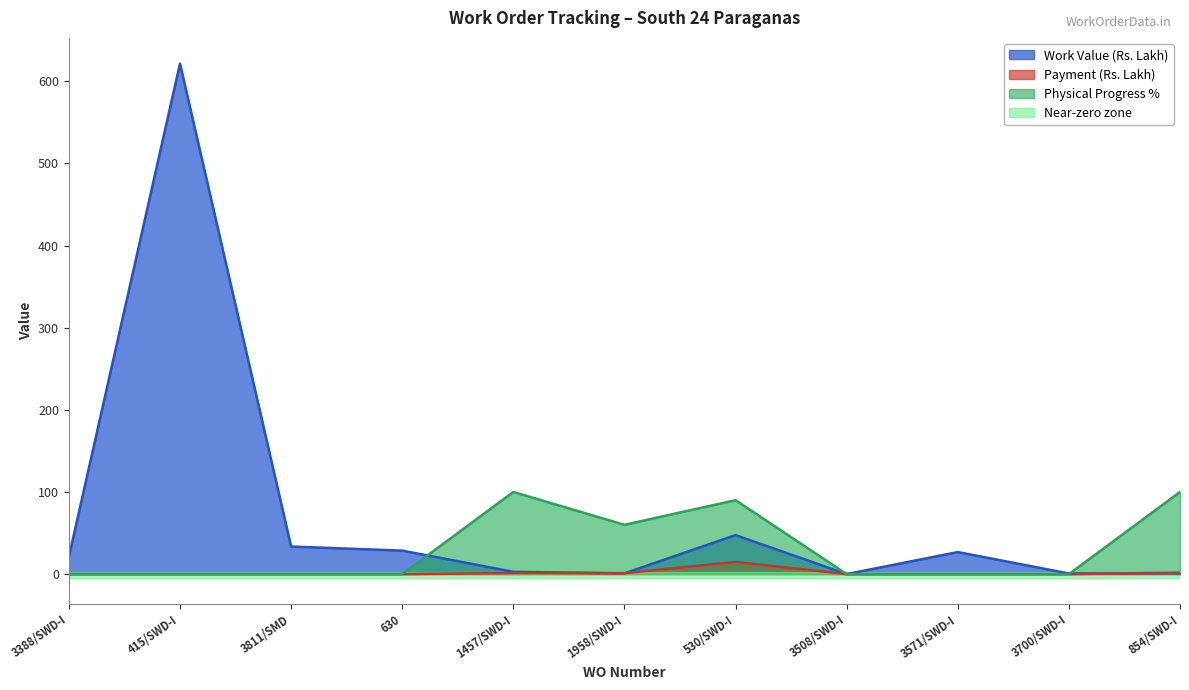

Rank the series by their maximum value, from lowest to highest.

Payment (Rs. Lakh), Physical Progress %, Work Value (Rs. Lakh)